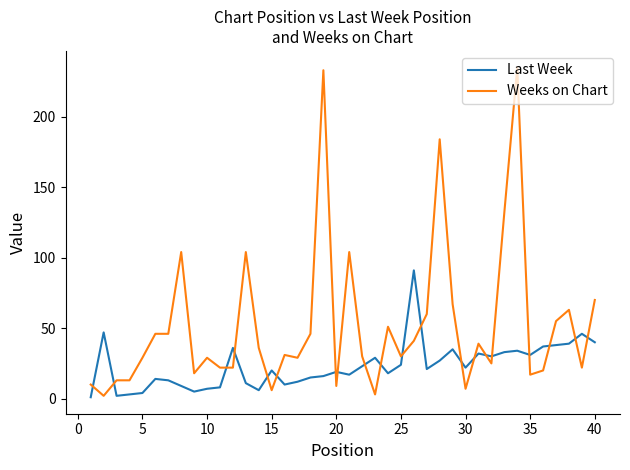

List the series in order of their peak value, lowest first.

Last Week, Weeks on Chart